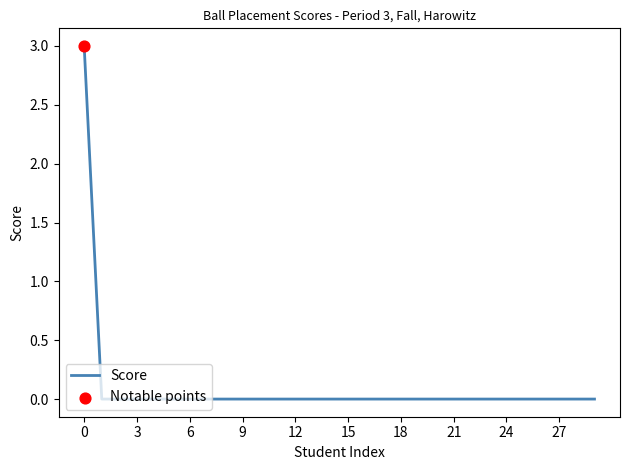

What is the difference between the maximum and minimum values?

3